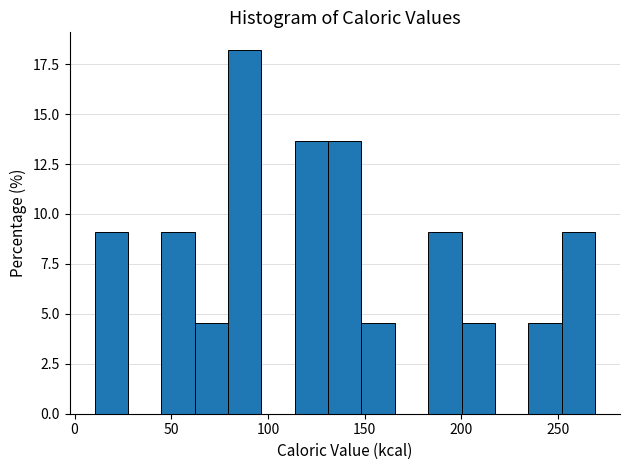

Read against the x-axis, roughly where is the centre of the tallest bar?

90